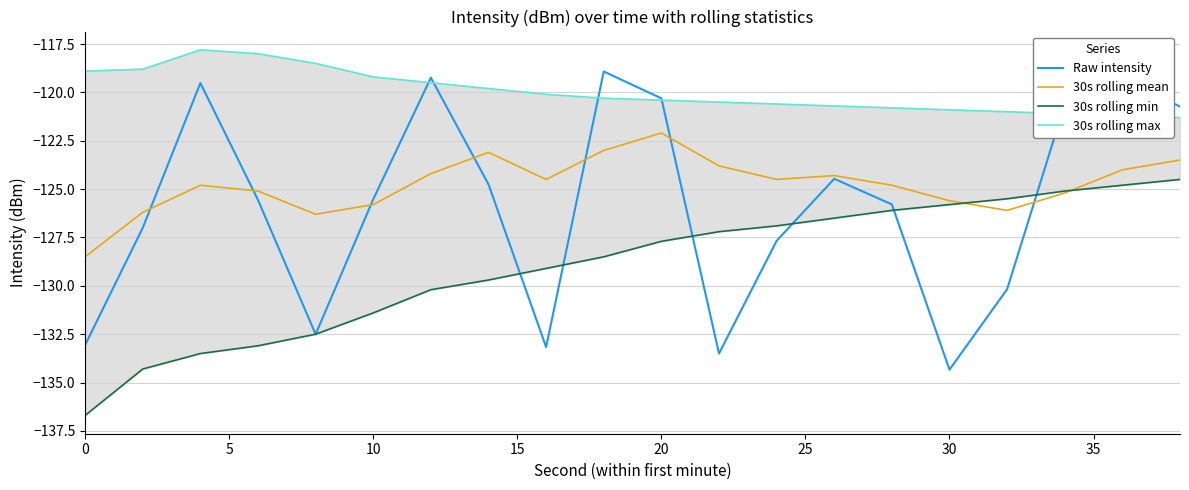

The value of 30s rolling mean at 10 is -125.8. True or false?

True